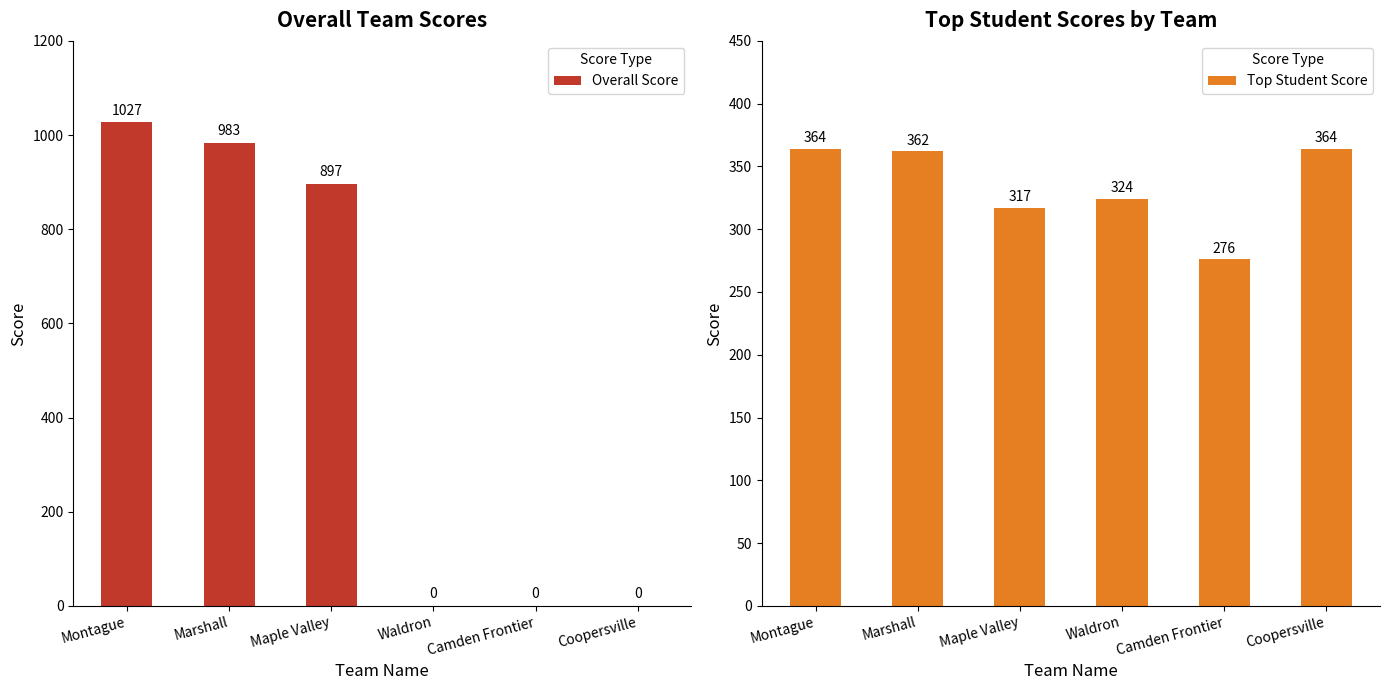

What is the difference between the maximum and minimum values in the Top Student Score series?

88